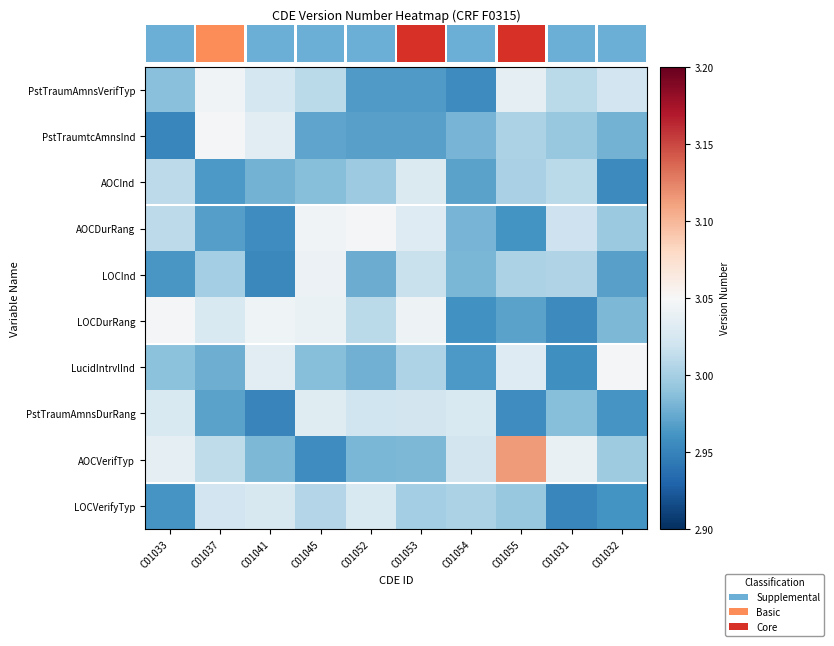

Is the value of PstTraumAmnsDurRang at C01032 greater than the value of LOCDurRang at C01053?

No